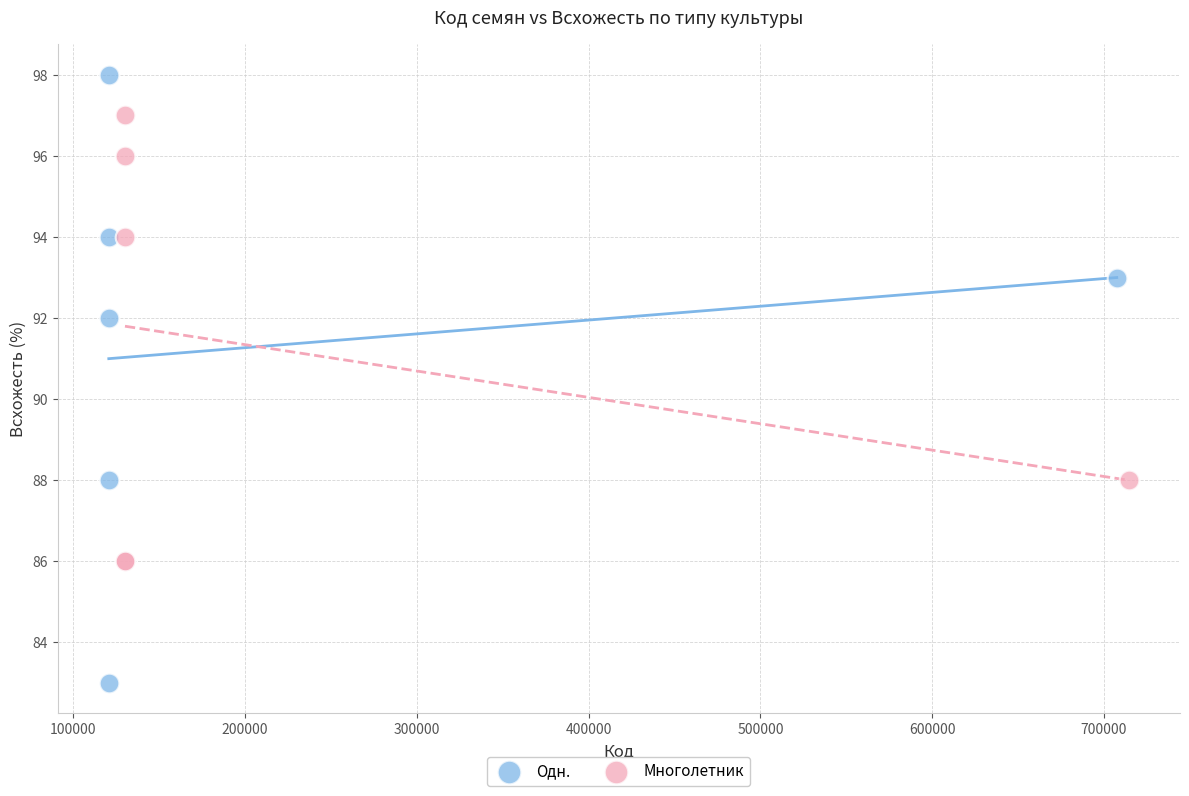

Which series has the widest spread of Y values?

Одн.